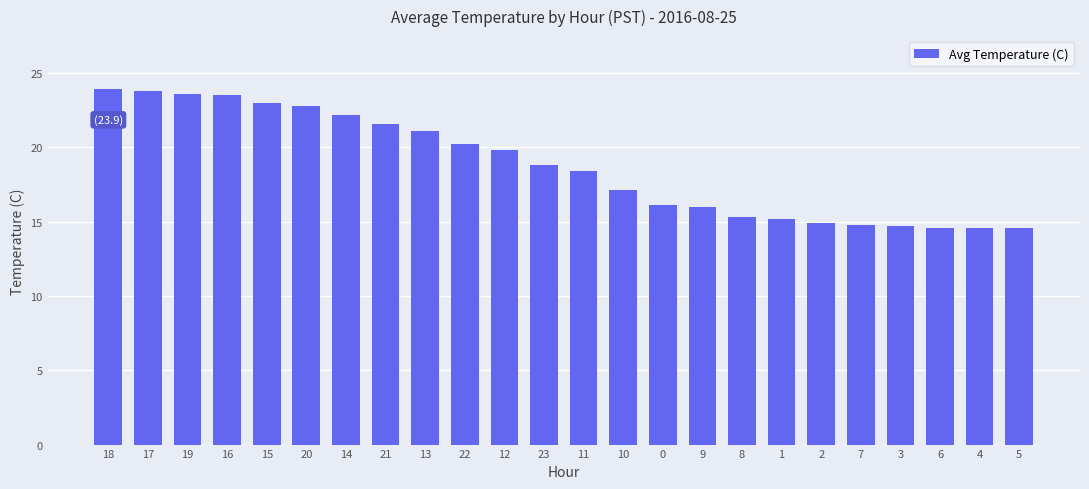

At which label is the value closest to 19?

23